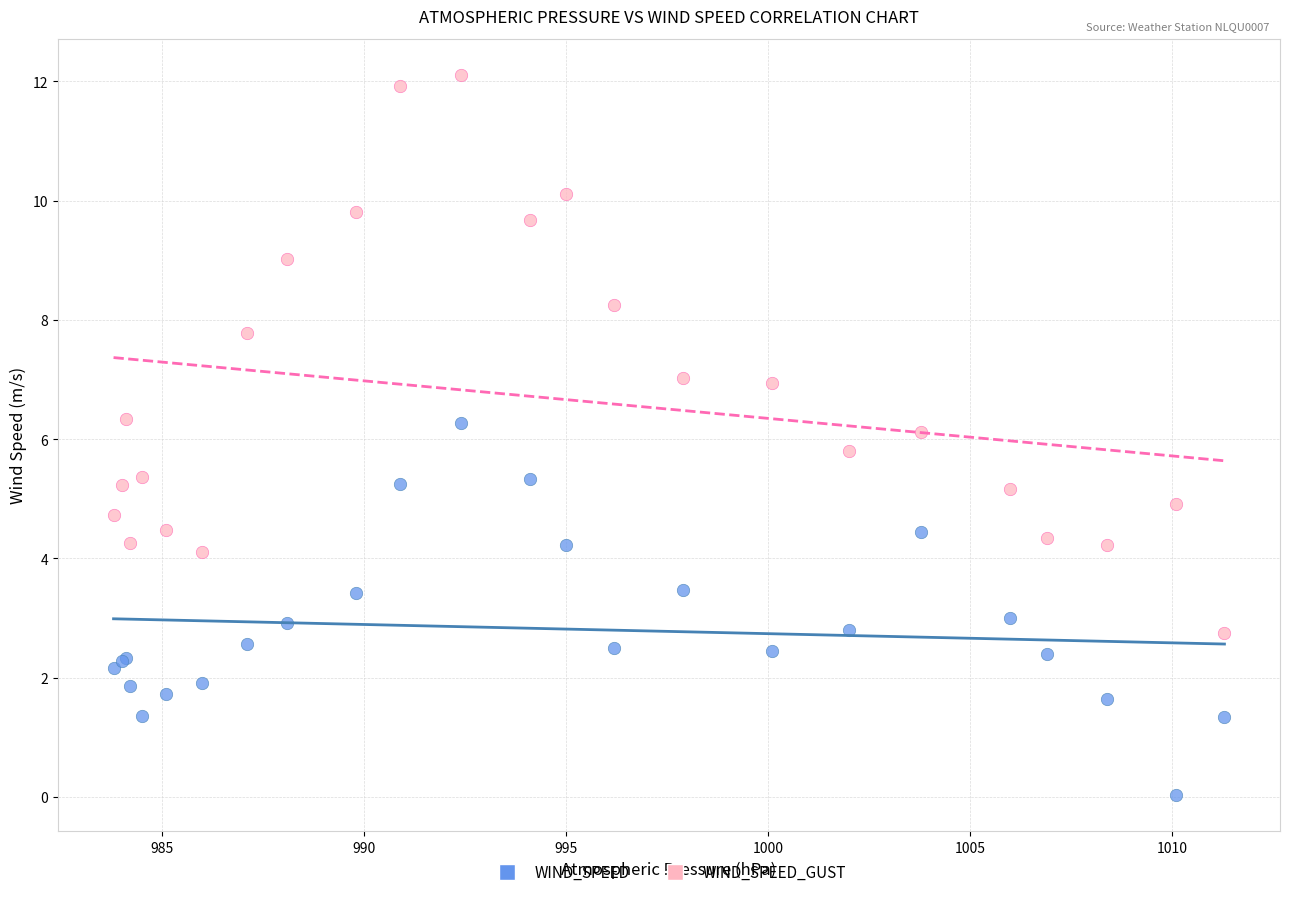

Which series reaches the minimum Y coordinate?

WIND_SPEED